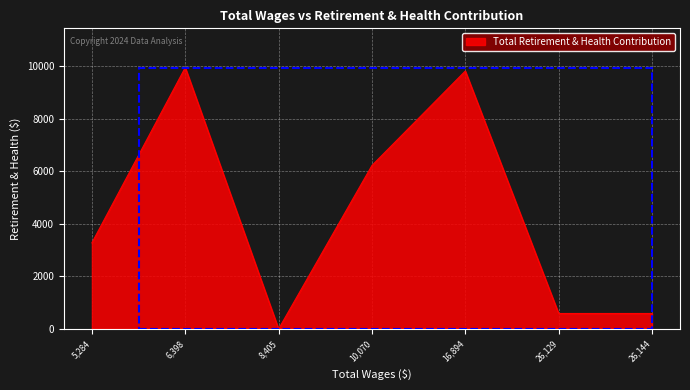

Reading left to right, extract all data points from this chart.

3274	9938	0	6215	9805	588	588